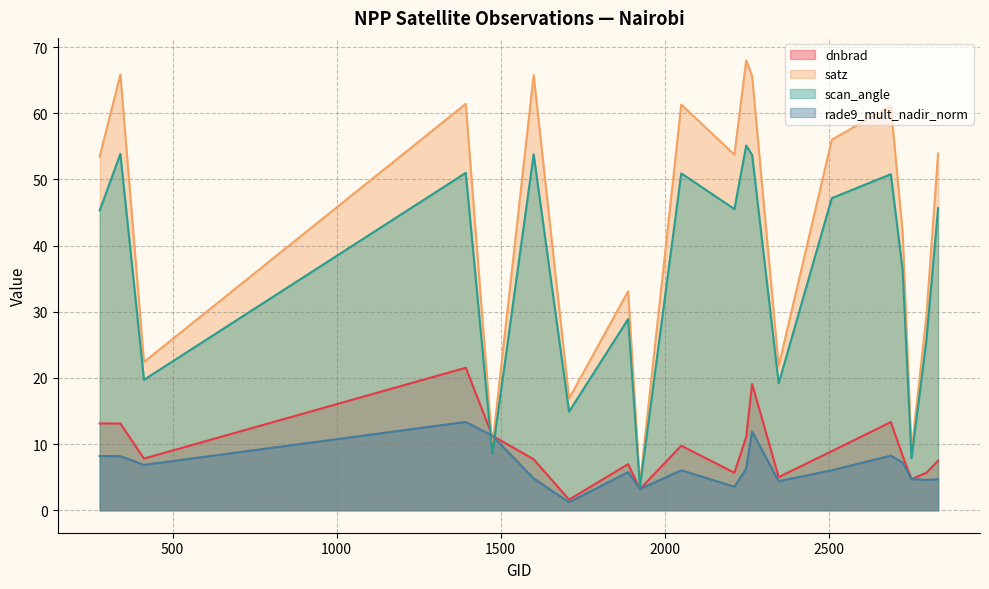

Read the satz value at 413.

22.4